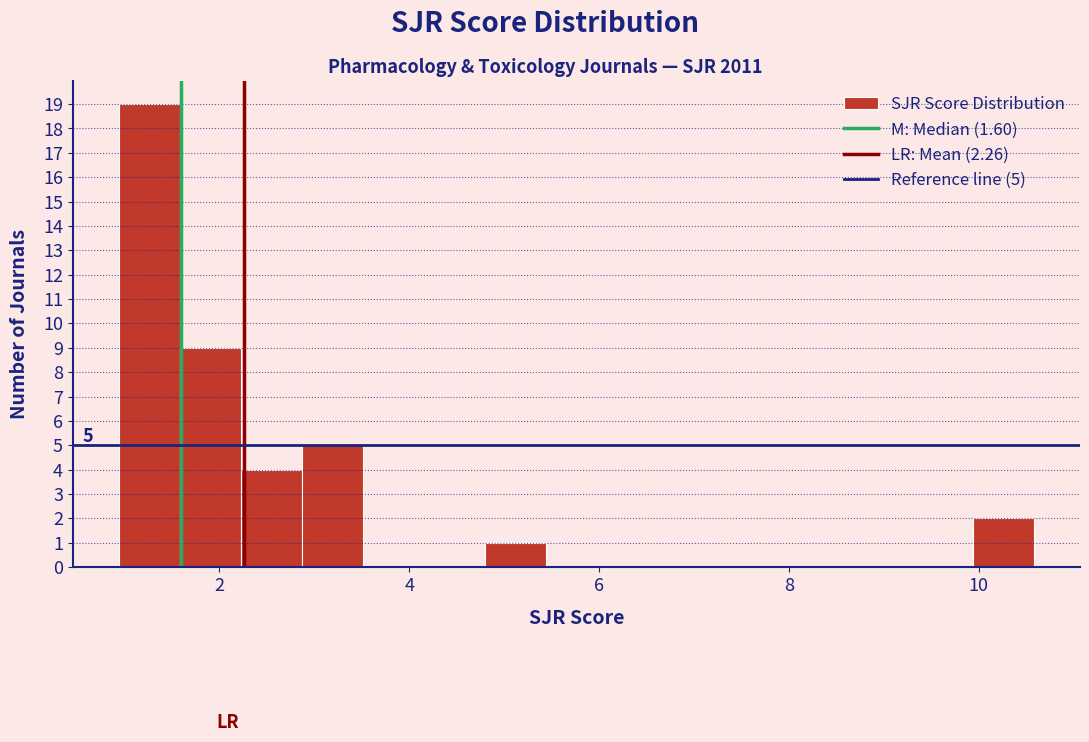

Read against the x-axis, roughly where is the centre of the tallest bar?

1.2